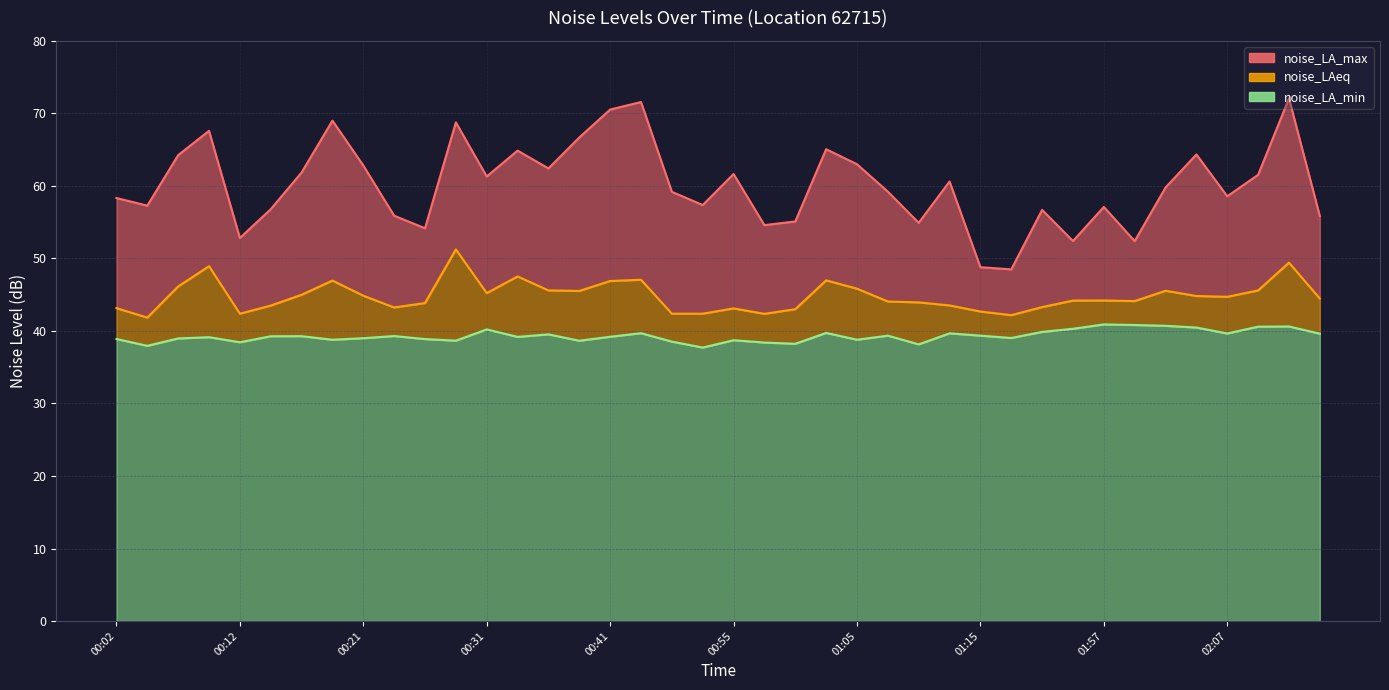

How many interior local valleys does the noise_LA_min series have?

12